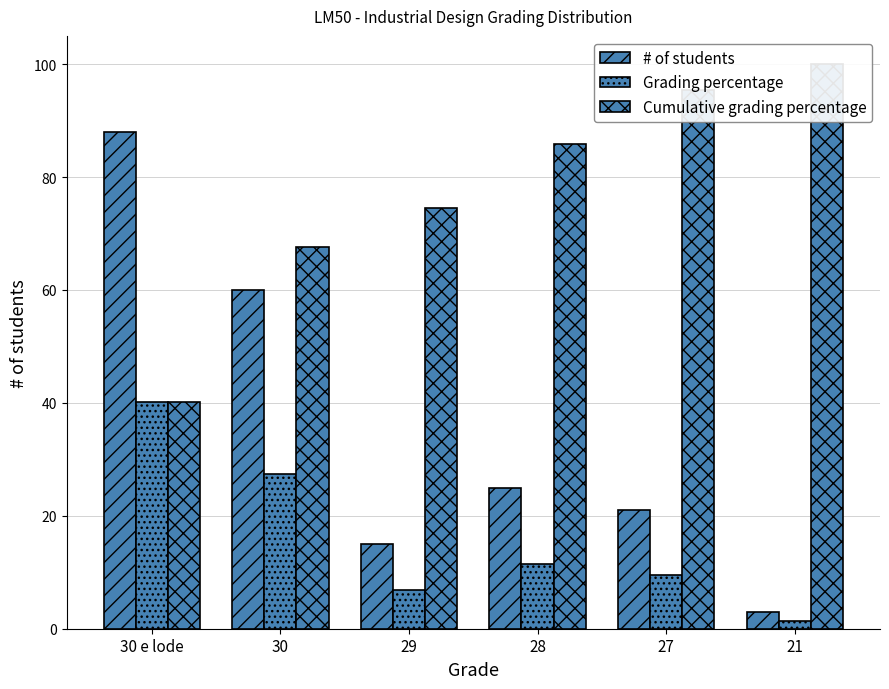

Reading left to right, transcribe all the data shown in this chart.

# of students: 88.0	60.0	15.0	25.0	21.0	3.0
Grading percentage: 40.2	27.4	6.9	11.4	9.6	1.4
Cumulative grading percentage: 40.2	67.6	74.4	85.8	95.4	100.0